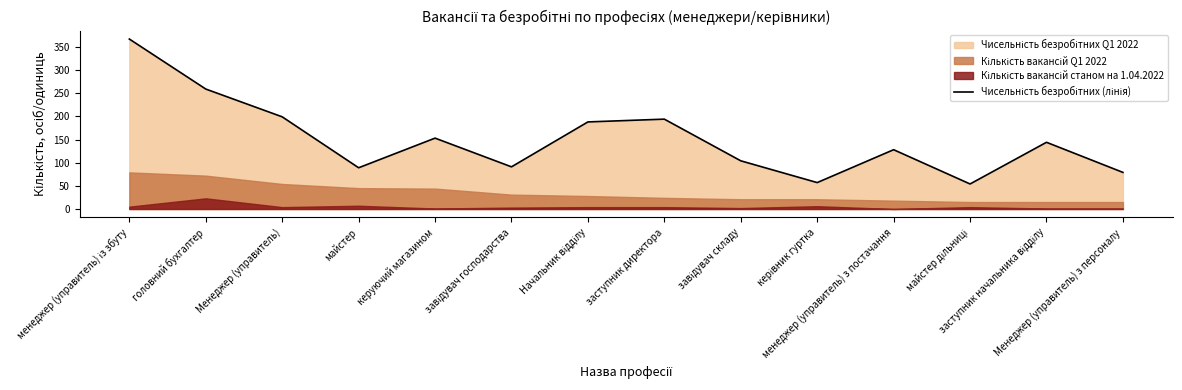

Which has a higher value, менеджер (управитель) з постачання or майстер дільниці?

менеджер (управитель) з постачання